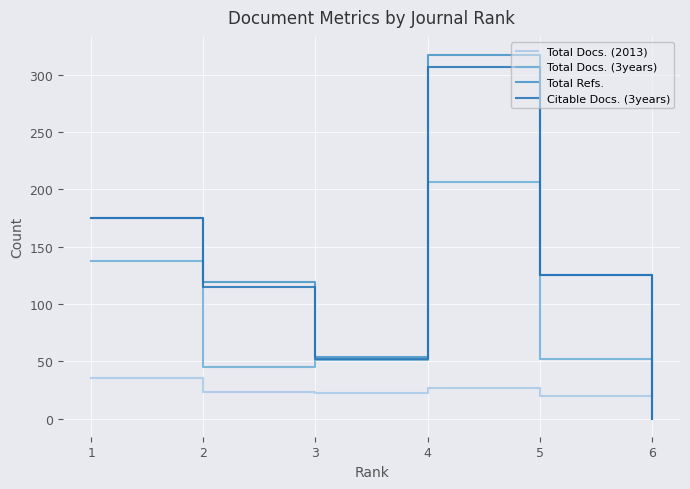

At which label does Citable Docs. (3years) first exceed 125?

1